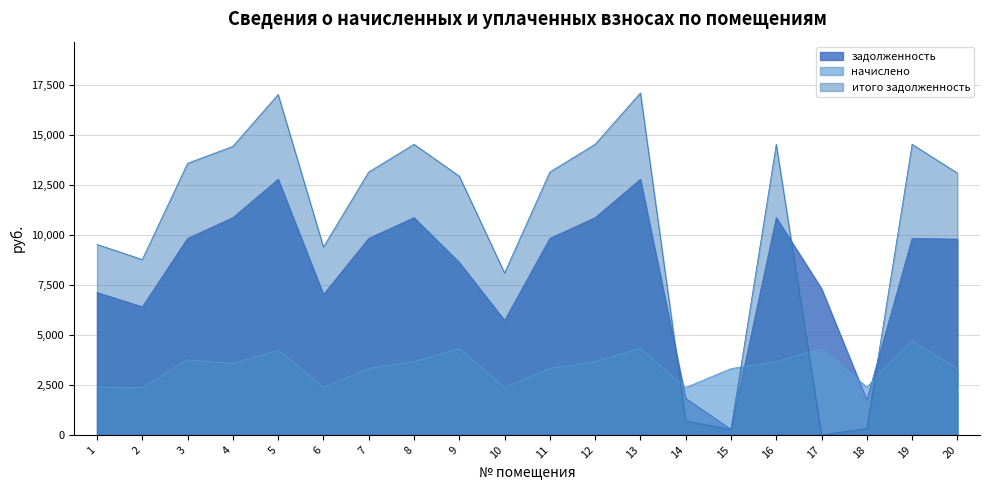

Reading left to right, extract all data points from this chart.

задолженность: 7123.2	6408.0	9830.4	10867.2	12787.2	7027.2	9830.4	10867.2	8627.2	5727.2	9830.4	10867.2	12787.2	1827.2	276.5	10867.2	7317.2	1747.2	9830.4	9792.0
начислено: 2404.1	2365.2	3754.3	3565.0	4238.6	2371.7	3317.8	3667.7	4315.7	2371.7	3317.8	3667.7	4315.7	2371.7	3317.8	3667.7	4315.7	2397.4	4704.5	3304.8
итого задолженность: 9527.3	8773.2	13584.7	14432.2	17025.8	9398.9	13148.2	14534.9	12942.9	8098.9	13148.2	14534.9	17102.9	698.9	276.5	14534.9	1.3	318.5	14534.9	13096.8